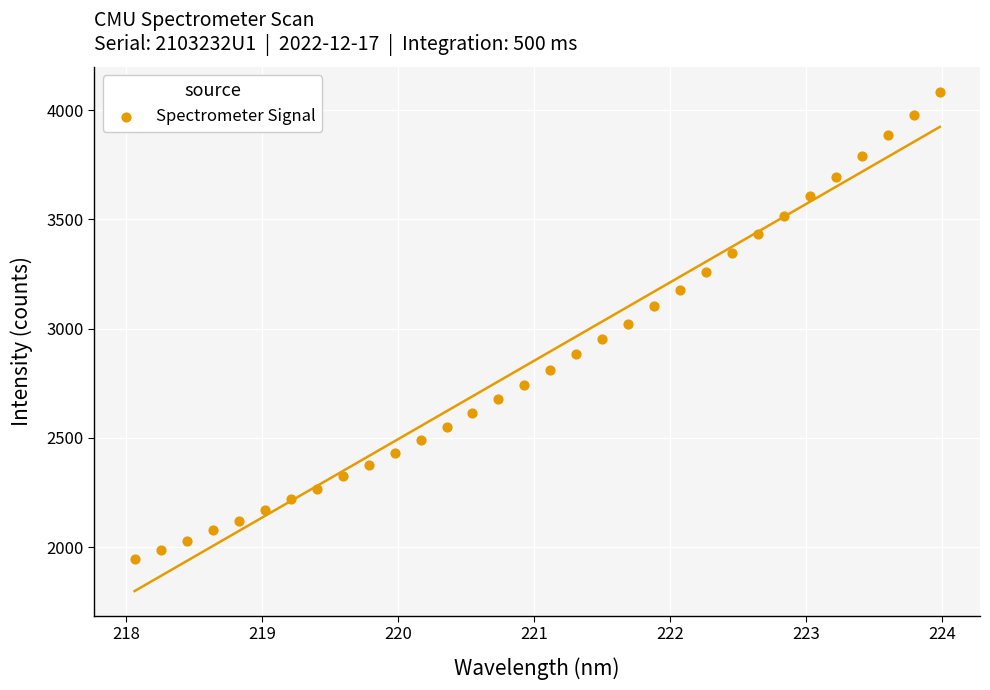

What is the range of X values (max minus min)?

5.9